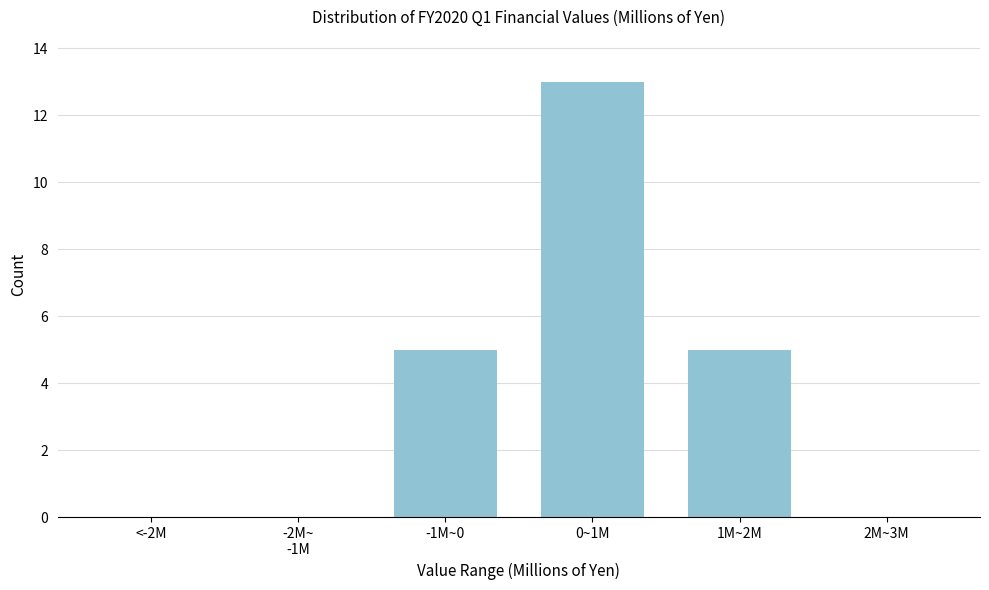

Between -1M~0 and <-2M, which is larger?

-1M~0